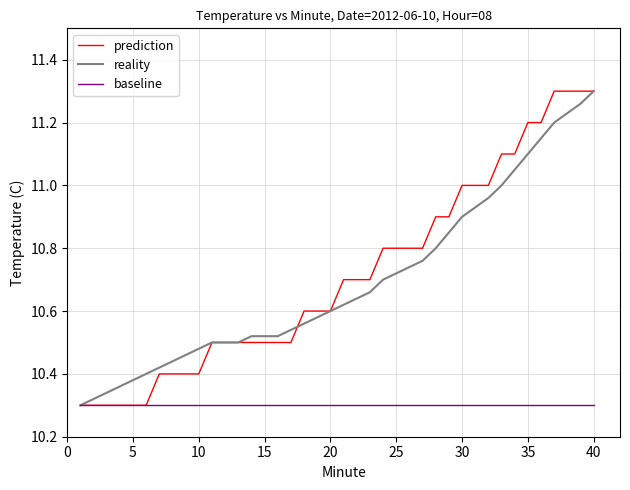

True or false: prediction and baseline cross at least once.

False